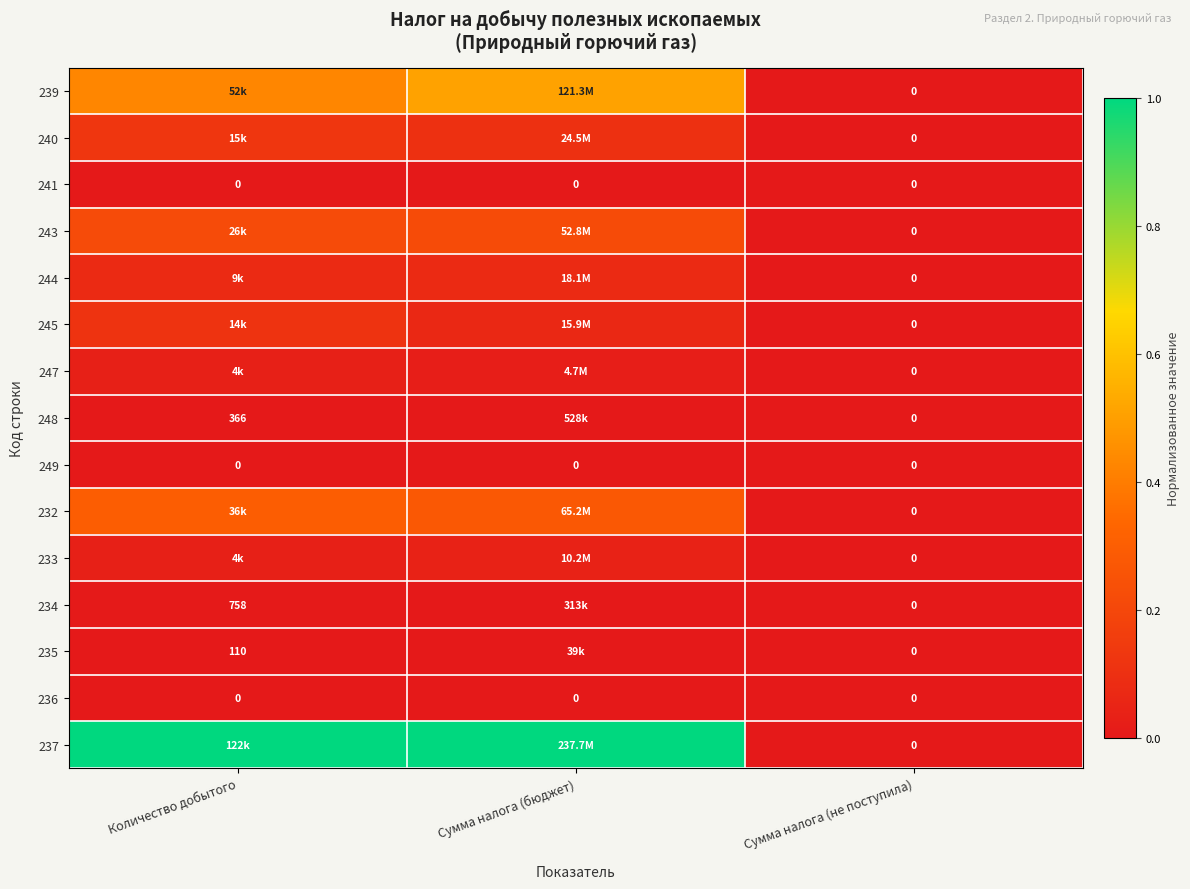

Is it true that 236 equals 0.0 at Сумма налога (бюджет)?

True